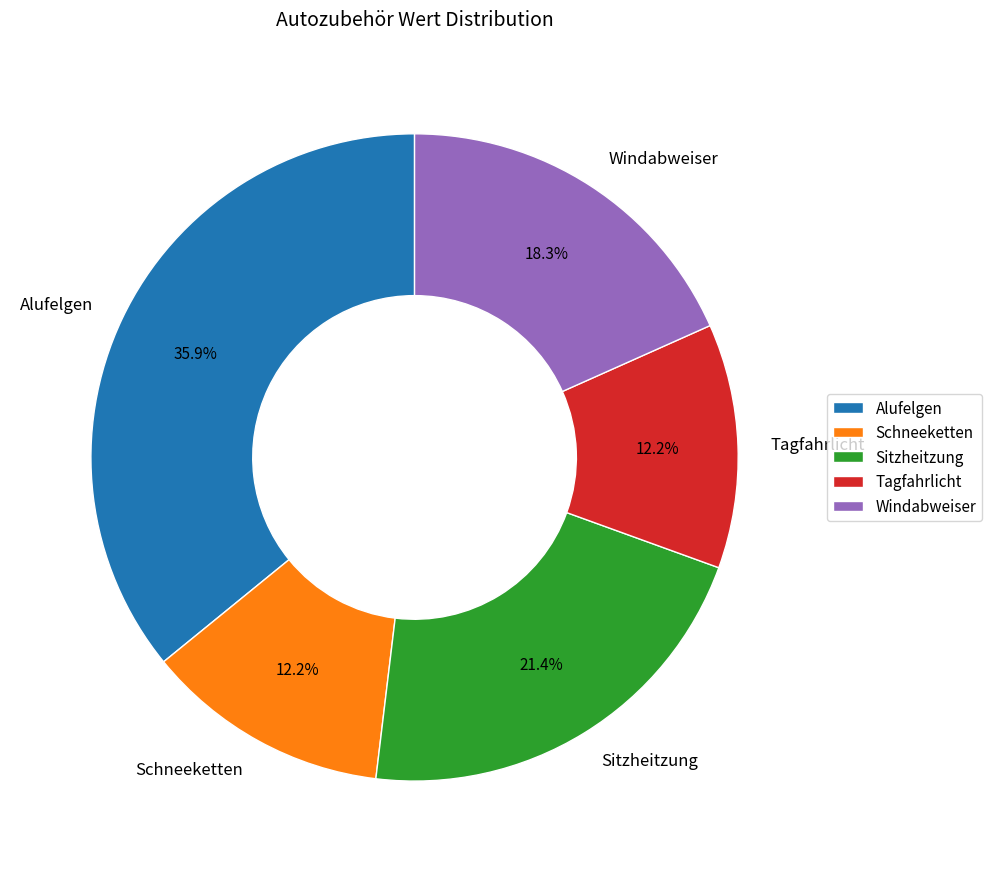

Between Schneeketten and Windabweiser, which is larger?

Windabweiser